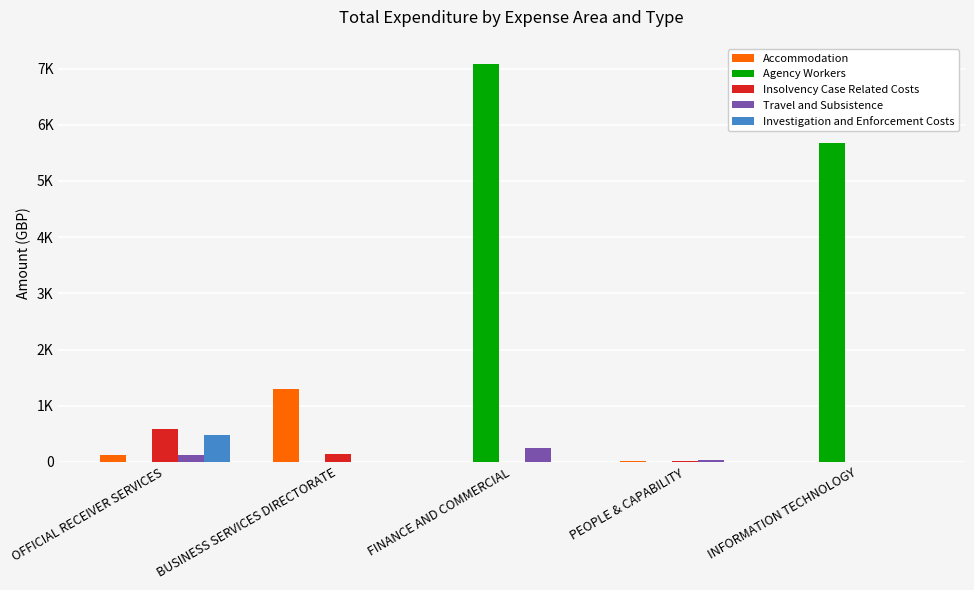

Are the bars horizontal?

No